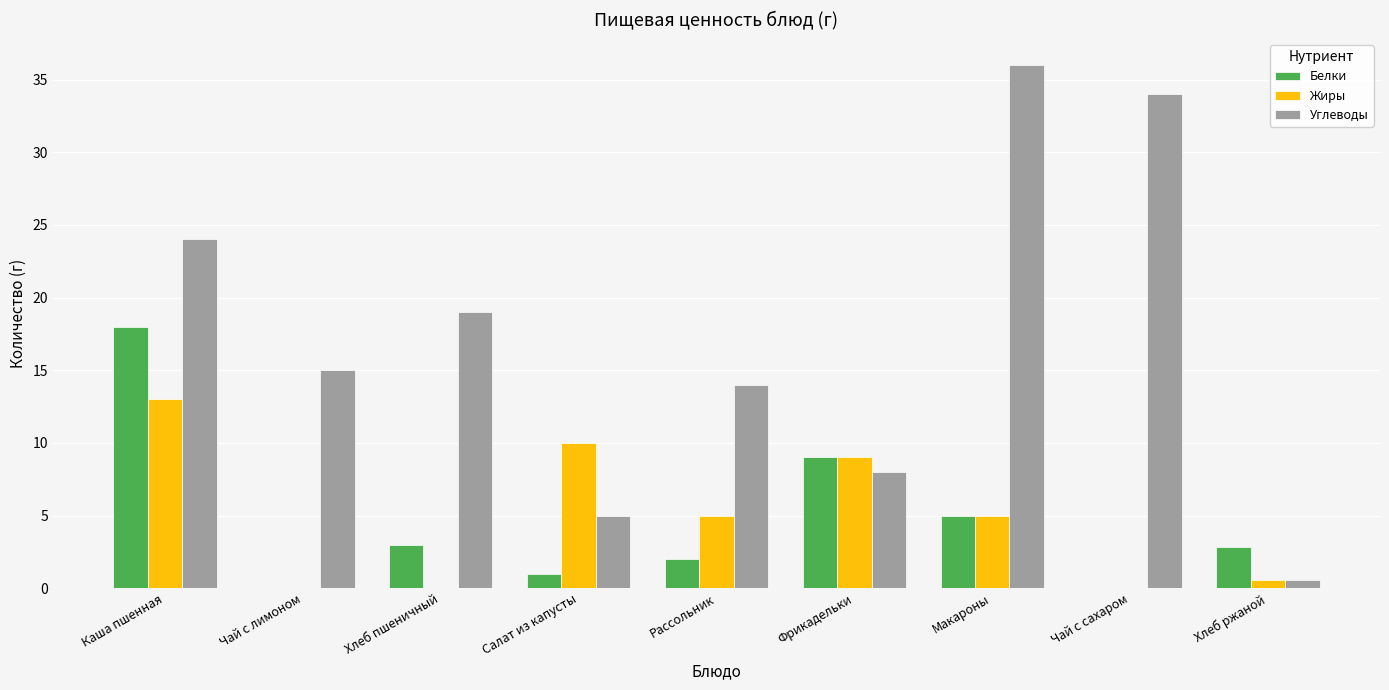

Count the number of categories in the chart.

9